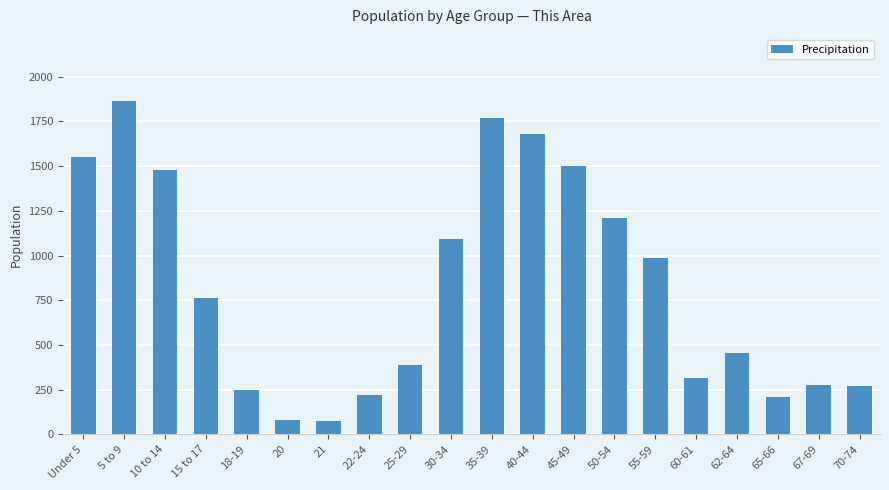

Is it true that the value at 55-59 is 986?

True